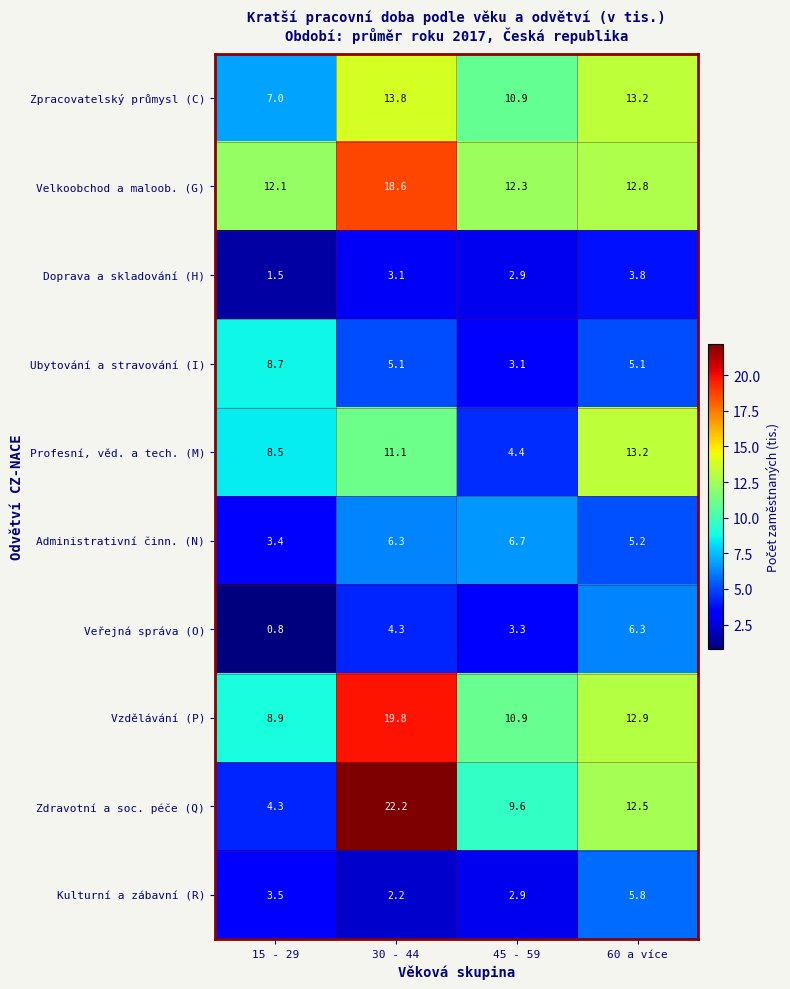

What value does the Zpracovatelský průmysl (C) series have at 30 - 44?

13.8